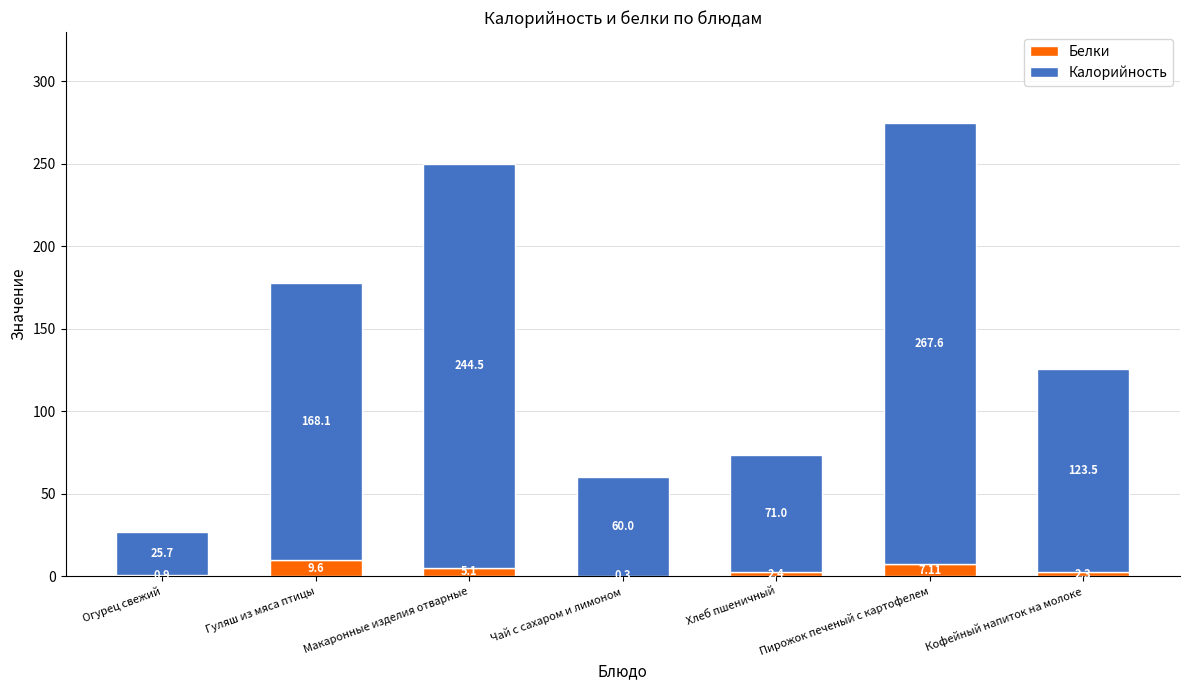

The Белки series shows 0.9 at Огурец свежий. True or false?

True